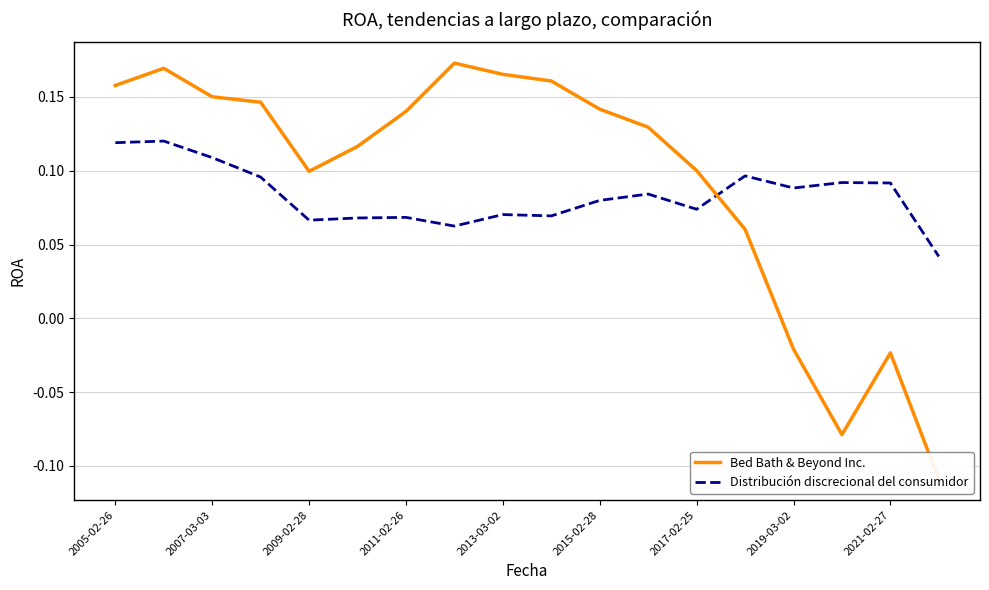

Is the value of Distribución discrecional del consumidor at 16 greater than the value of Bed Bath & Beyond Inc. at 15?

Yes